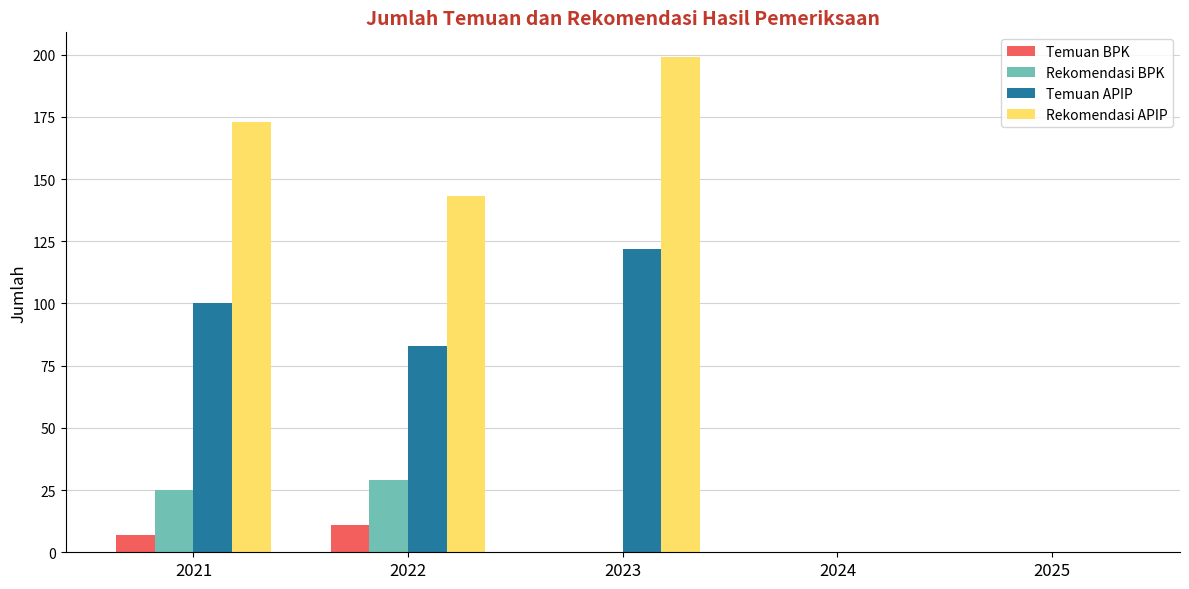

Is the value of Rekomendasi BPK at 2025 greater than the value of Rekomendasi APIP at 2022?

No